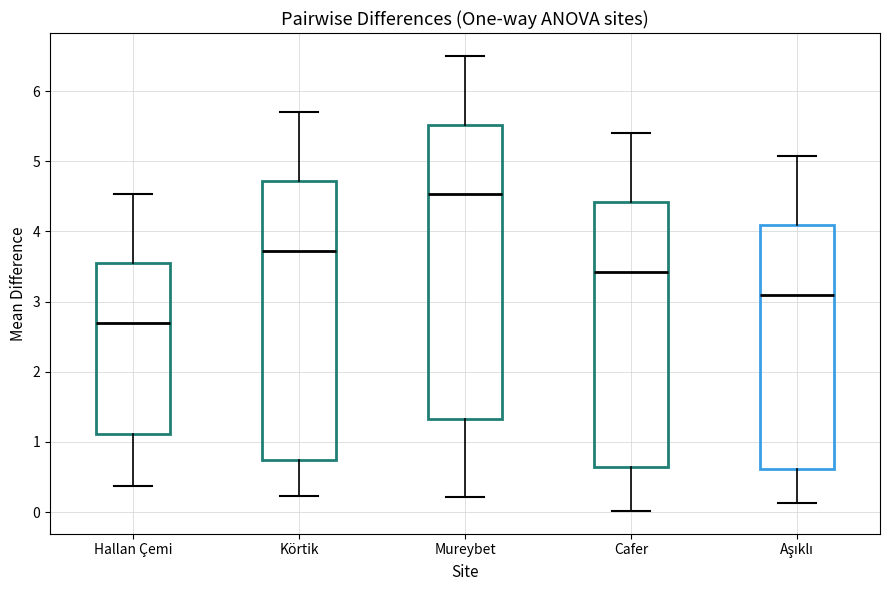

Which box's median line is the highest?

Mureybet